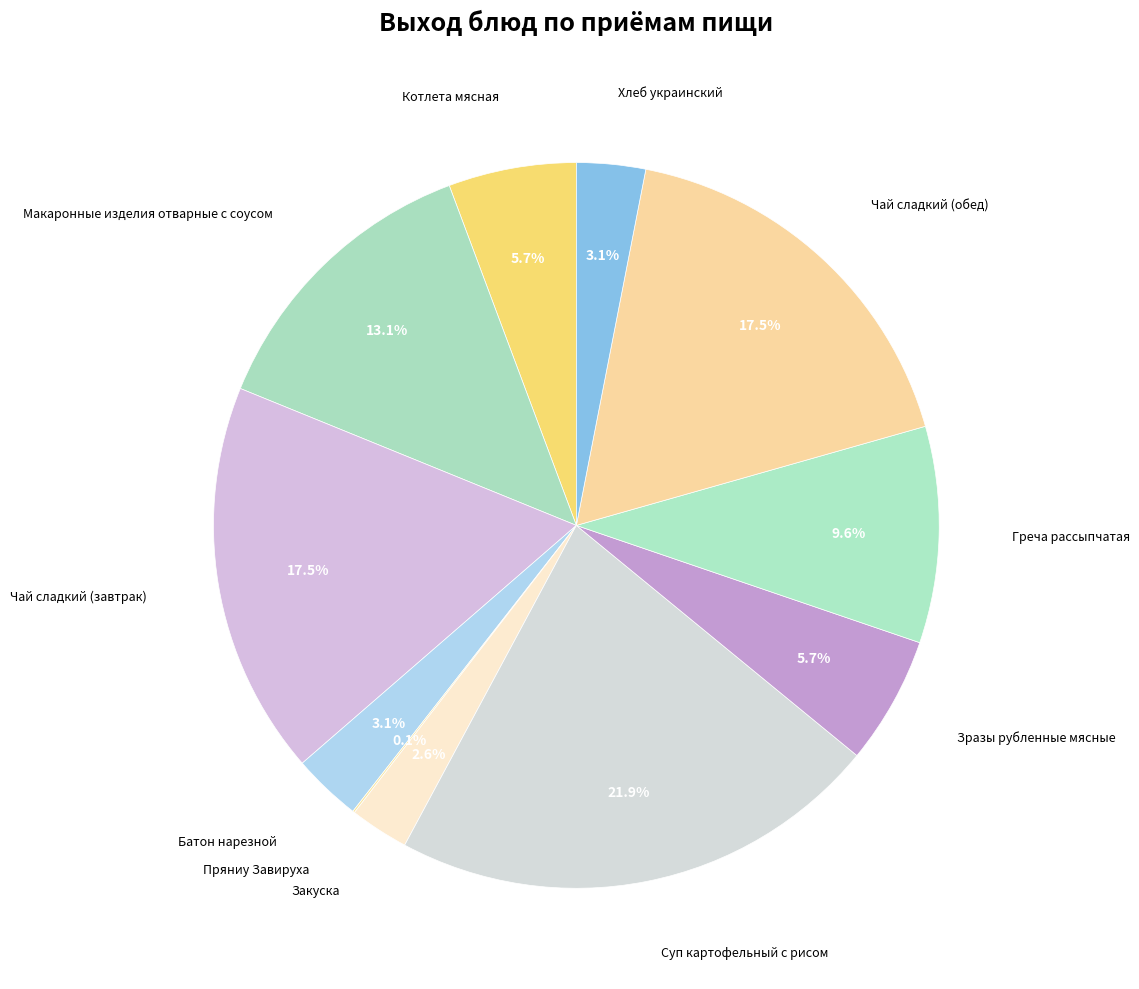

How many segments does this pie chart have?

11